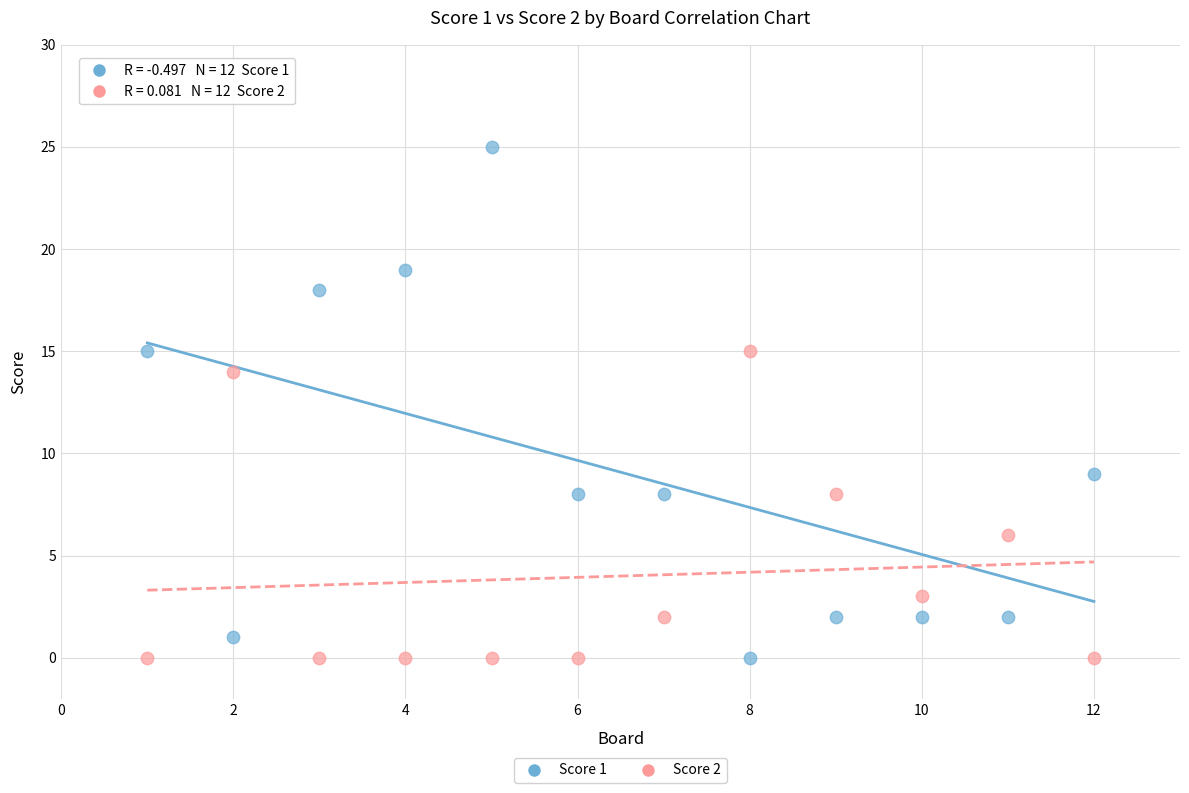

Which series reaches the maximum Y coordinate?

Score 1